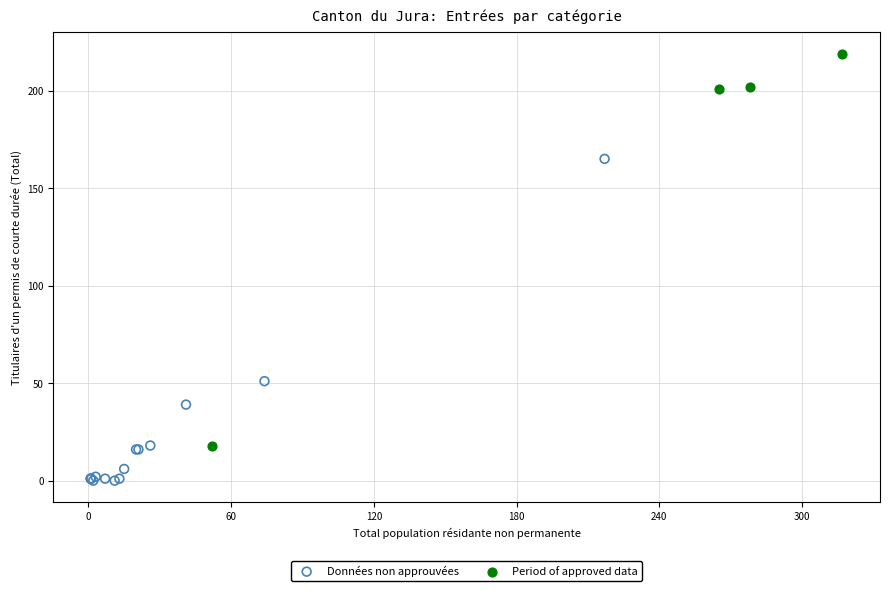

Which series reaches the maximum Y coordinate?

Period of approved data